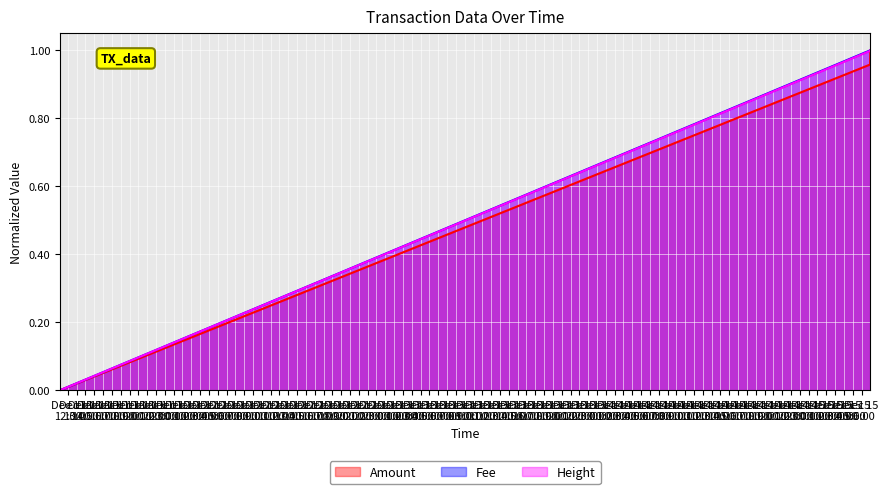

What position from the left is 2019-12-11 11:06:21?

1